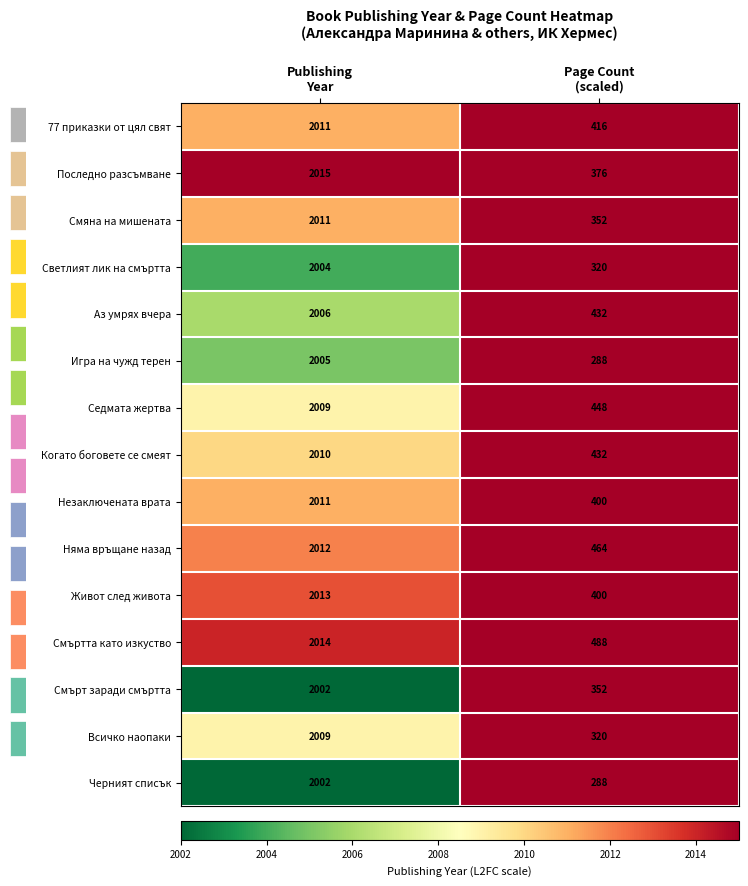

What is the sum of all Смърт заради смъртта values?

2354